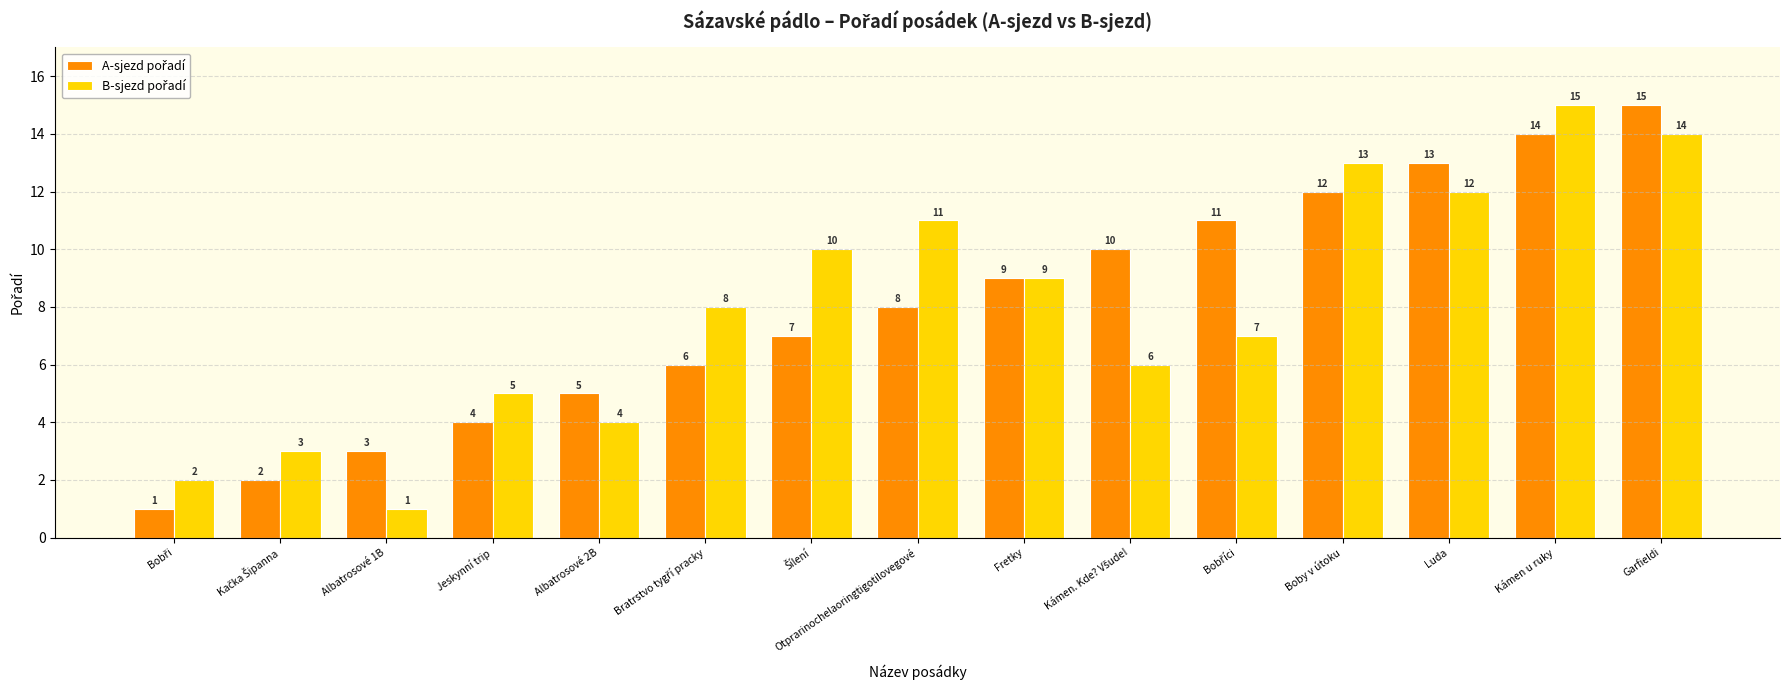

The value of B-sjezd pořadí at Luda is 12. True or false?

True